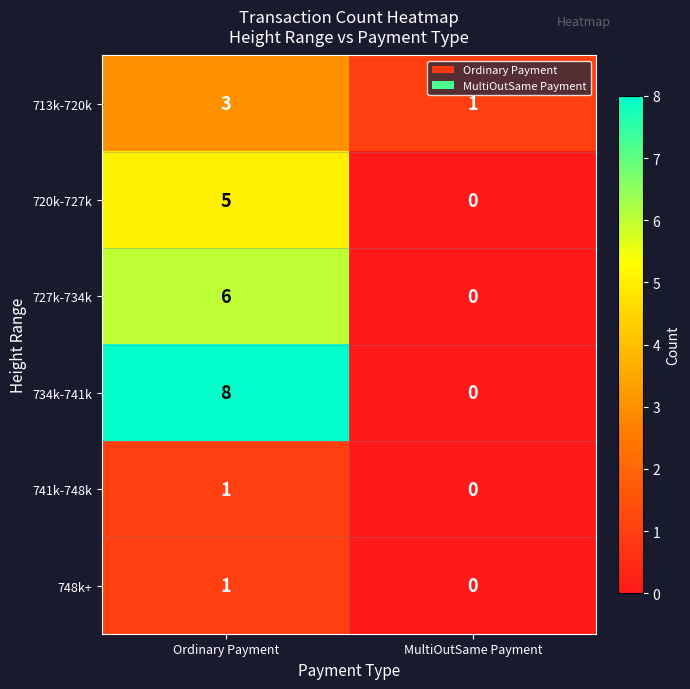

Is it true that 734k-741k equals 0 at MultiOutSame Payment?

True